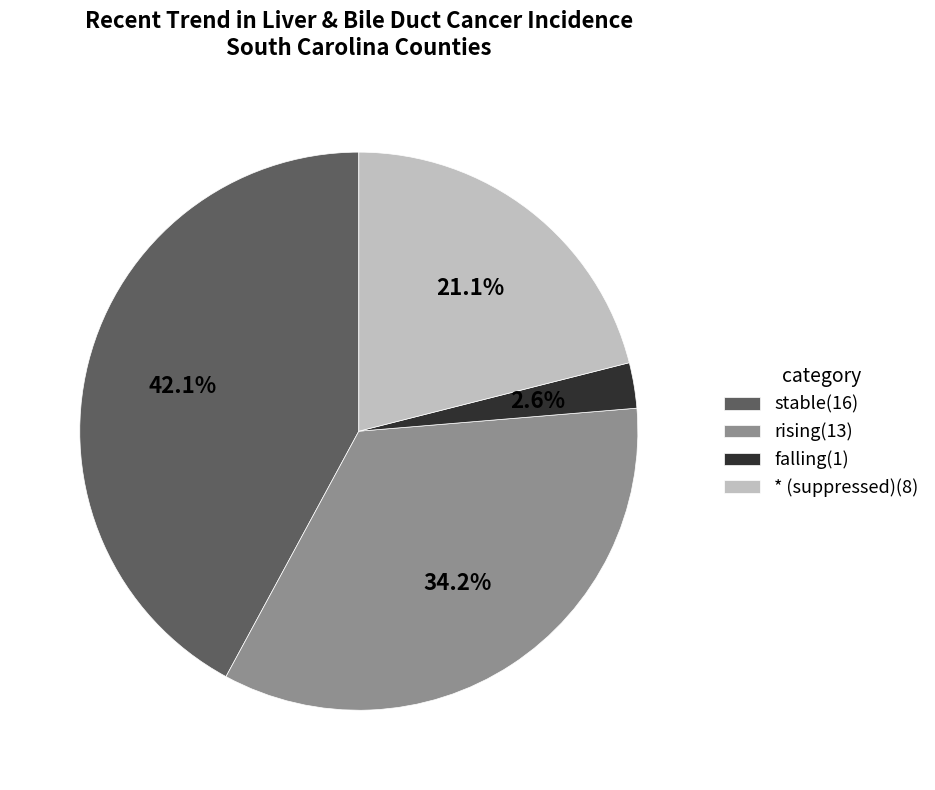

Which has a higher value, rising or falling?

rising